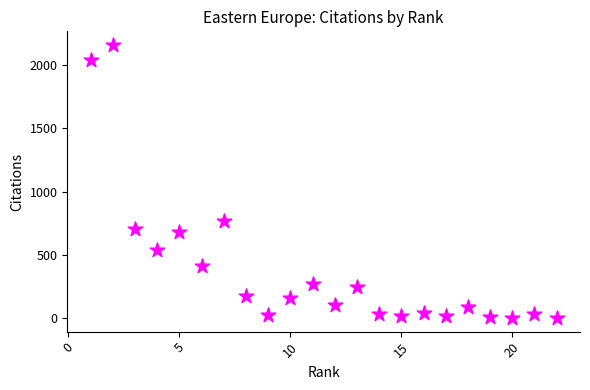

What is the range of Y values (max minus min)?

2157